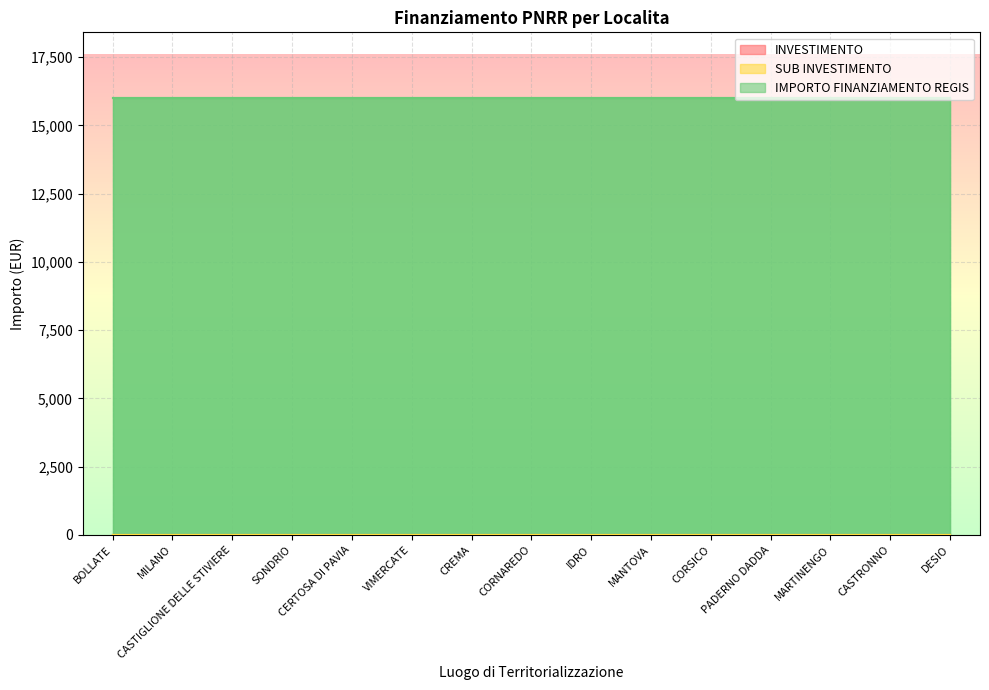

Rank the categories by INVESTIMENTO value from lowest to highest.

BOLLATE, MILANO, CASTIGLIONE DELLE STIVIERE, SONDRIO, CERTOSA DI PAVIA, VIMERCATE, CREMA, CORNAREDO, IDRO, MANTOVA, CORSICO, PADERNO DADDA, MARTINENGO, CASTRONNO, DESIO